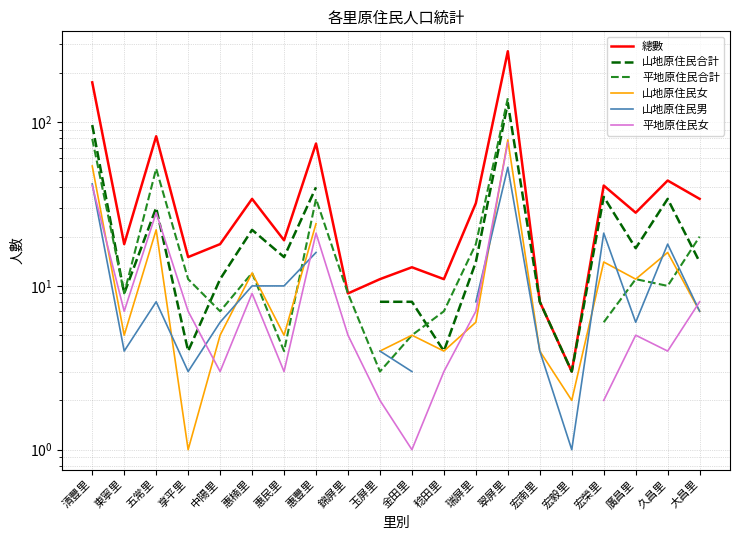

List the series in order of their peak value, lowest first.

山地原住民男, 平地原住民女, 山地原住民女, 山地原住民合計, 平地原住民合計, 總數